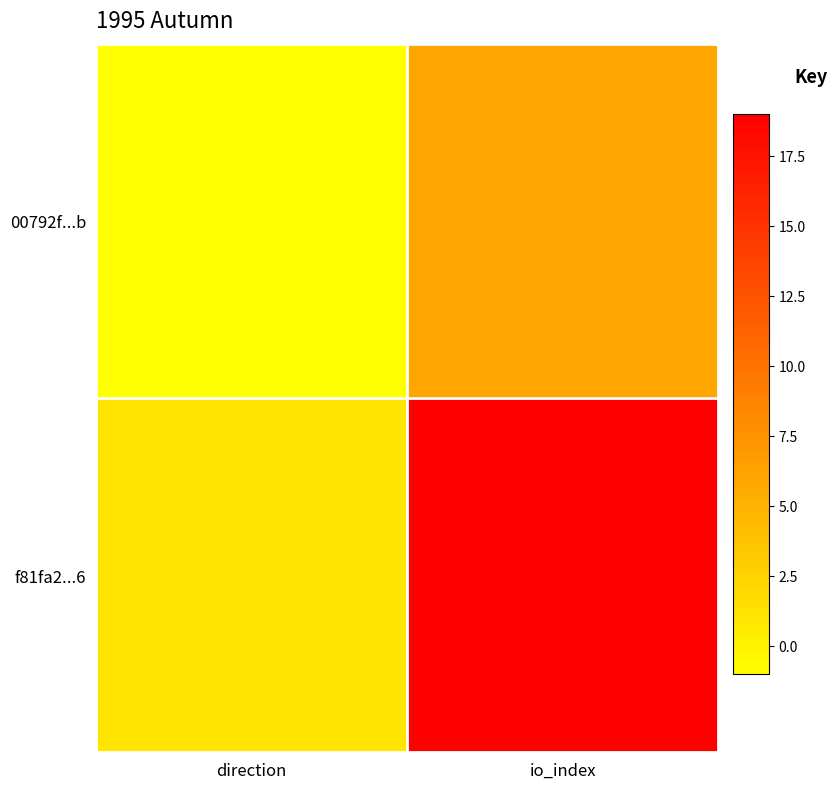

What is the total value across all series at io_index?

25